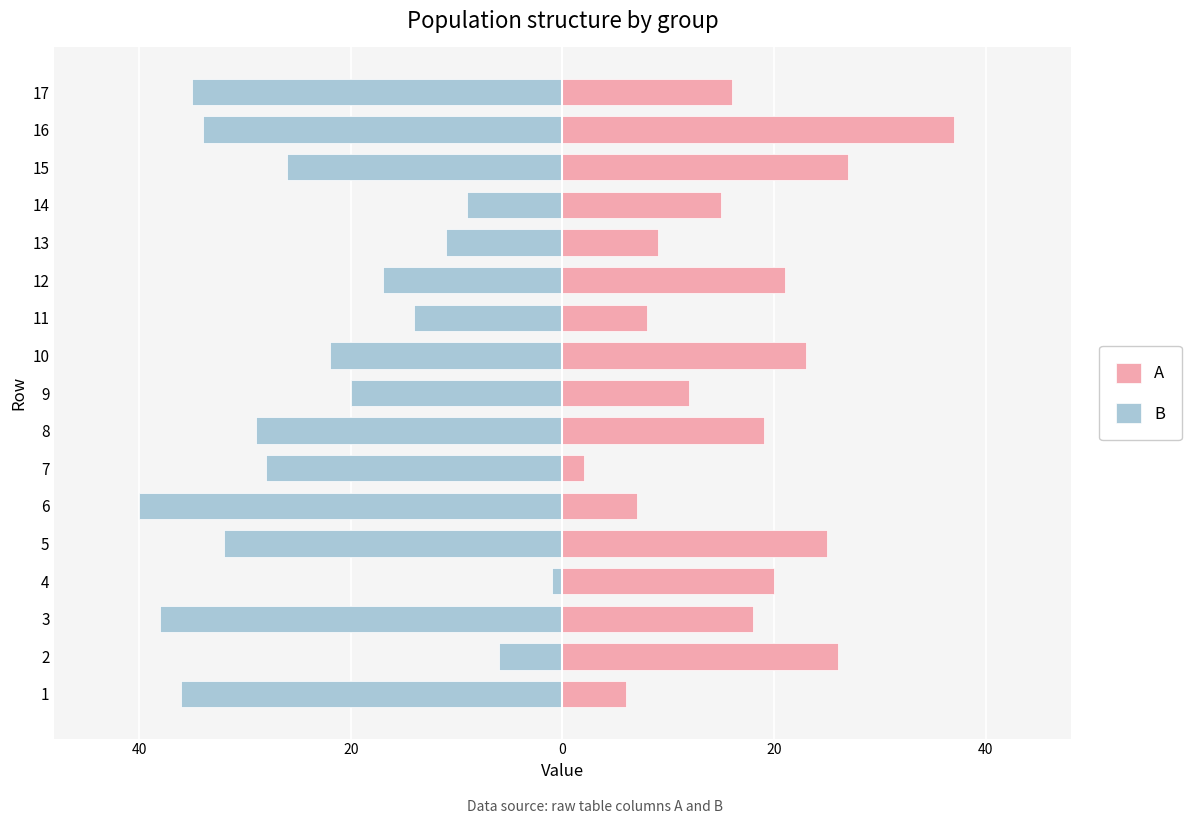

Between 6 and 13, which series saw the biggest shift?

B